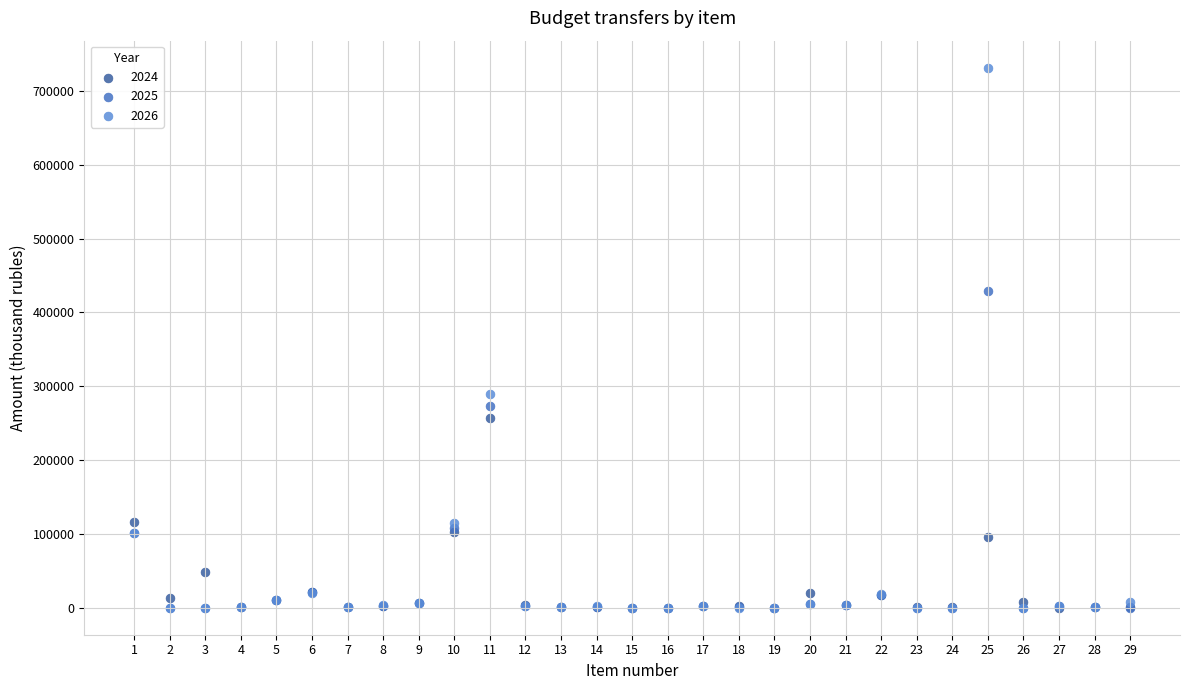

Across all series, what Y value is closest to 365844?

429449.3